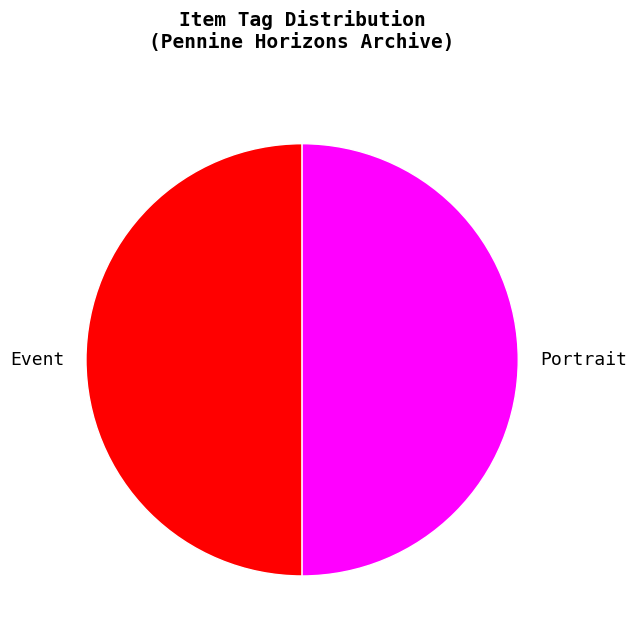

What is the ratio of the value at Portrait to the value at Event?

1.0